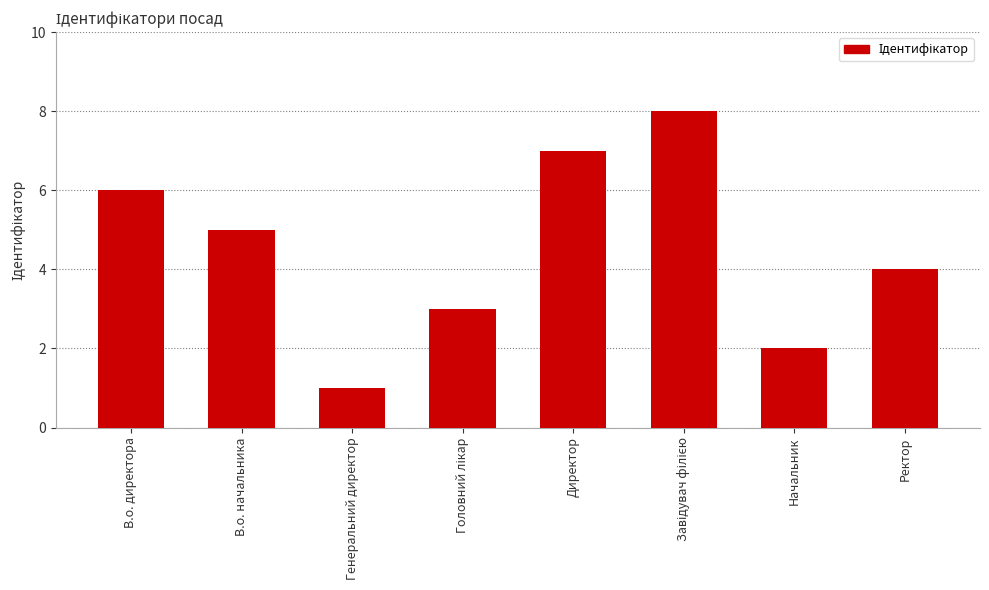

The value at Начальник is 1. True or false?

False